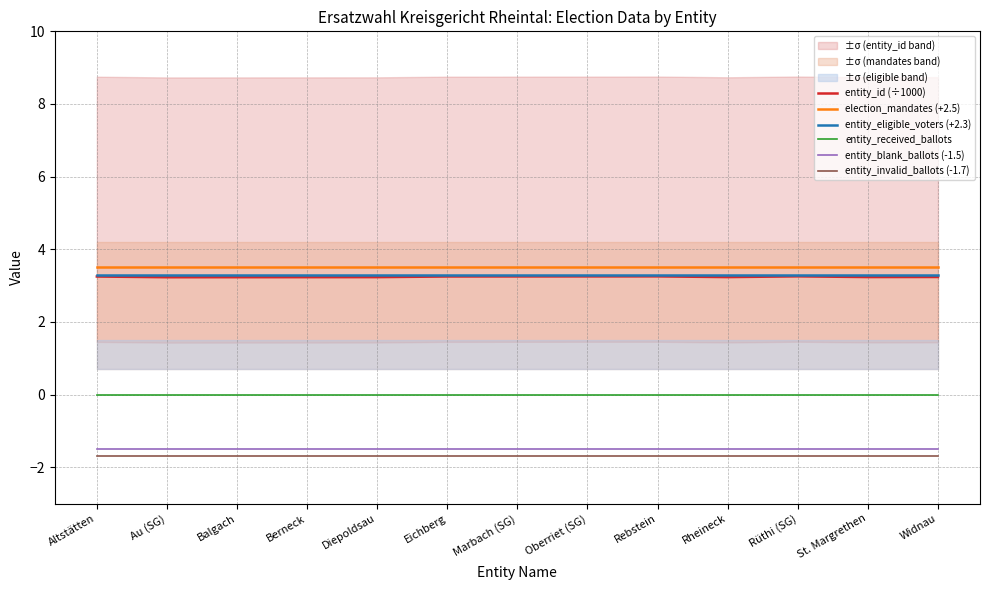

What is the sum of the entity_invalid_ballots (-1.7) values at Rüthi (SG) and Oberriet (SG)?

-3.4